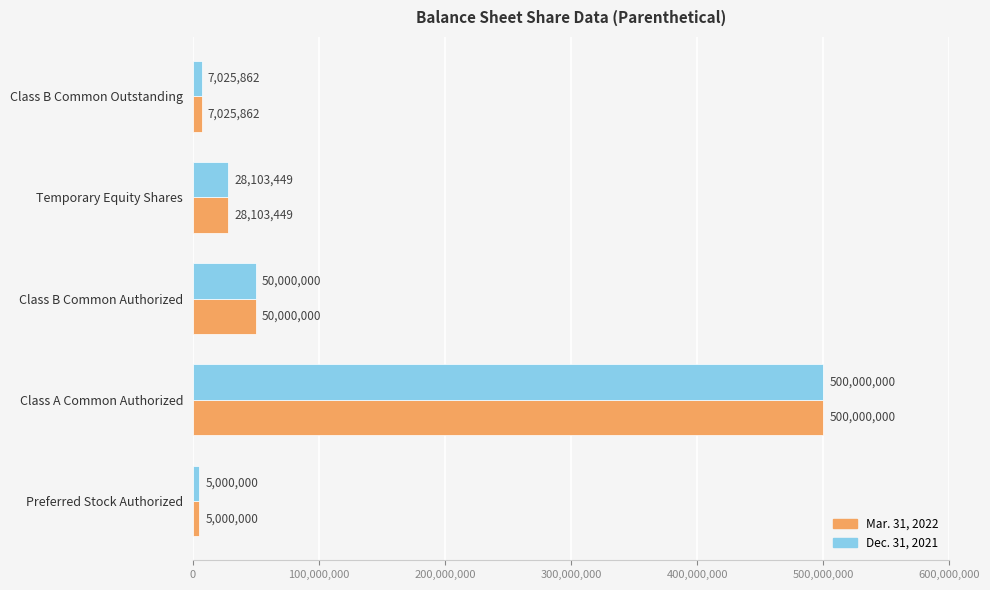

What is the total value across all series at Temporary Equity Shares?

56206898